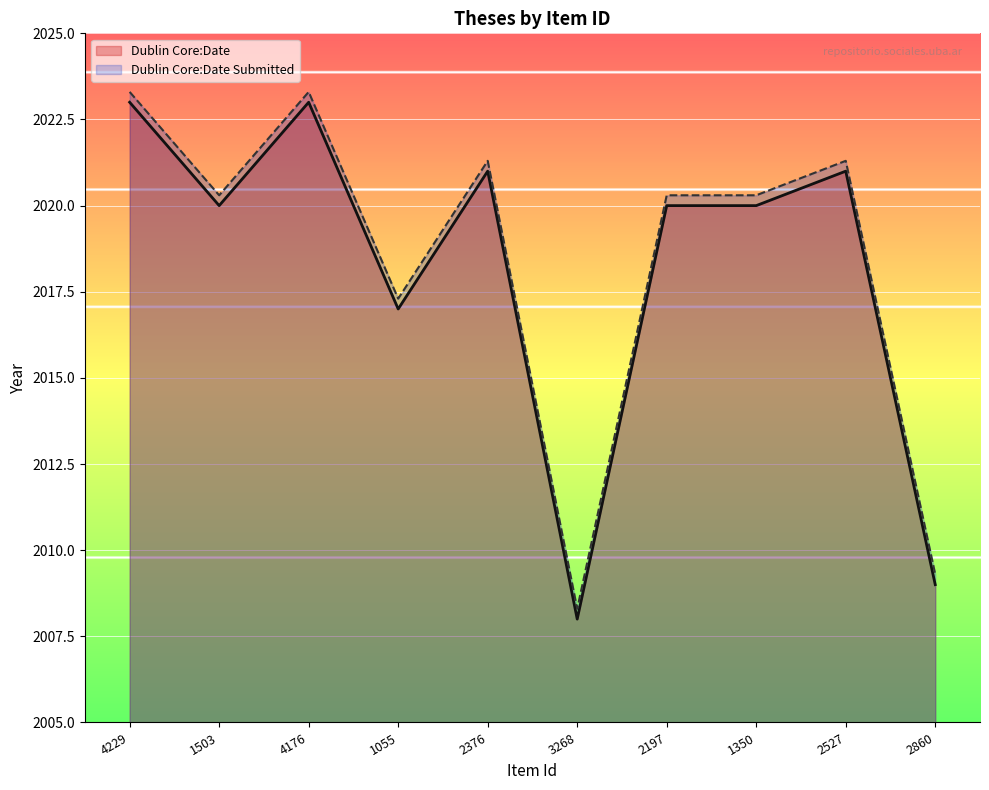

Which series has the widest spread of values?

Dublin Core:Date